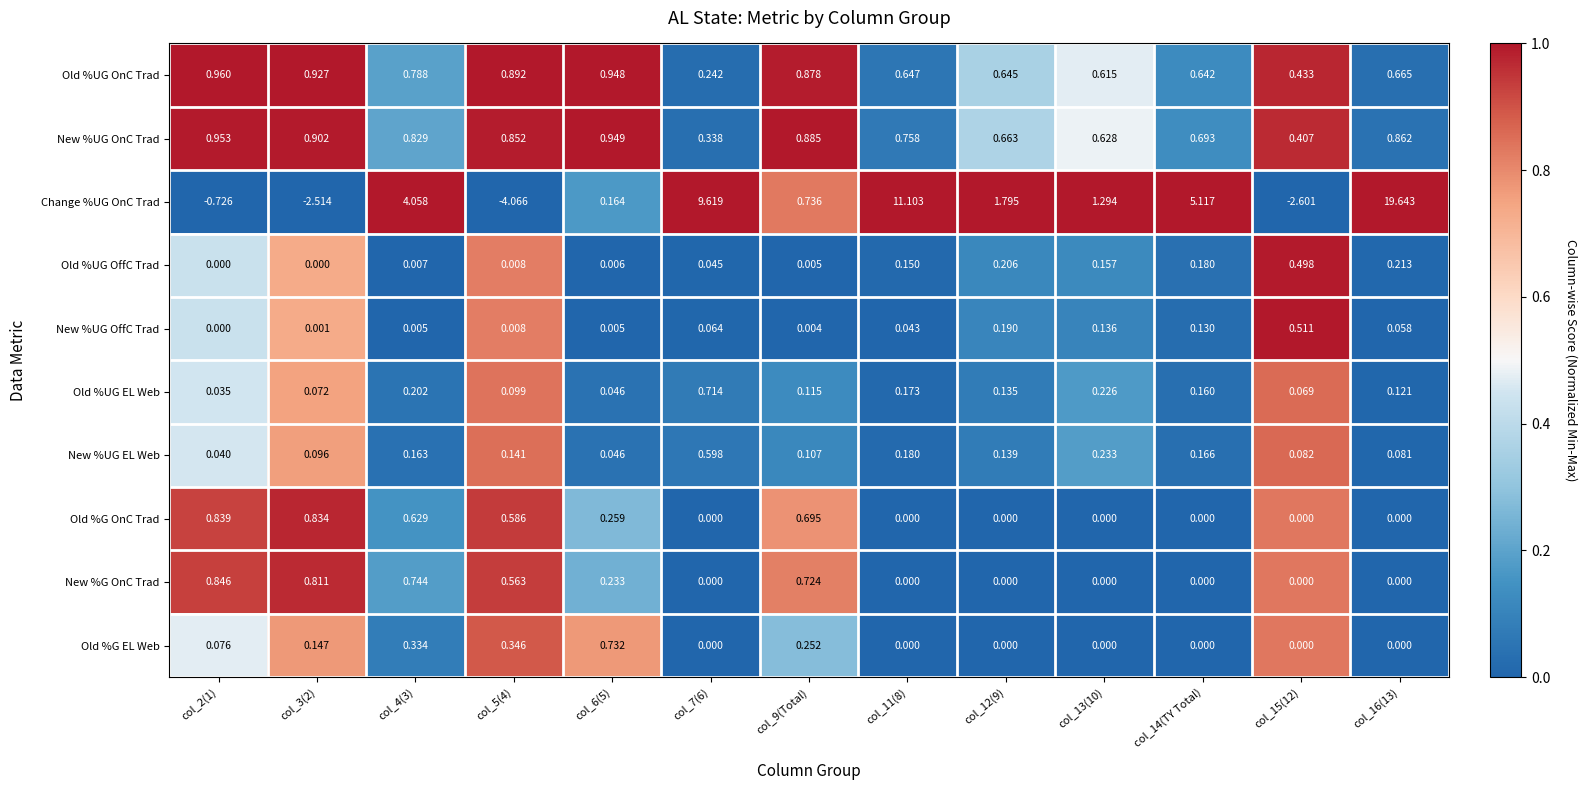

Which label corresponds to the largest value in the chart?

col_16(13)